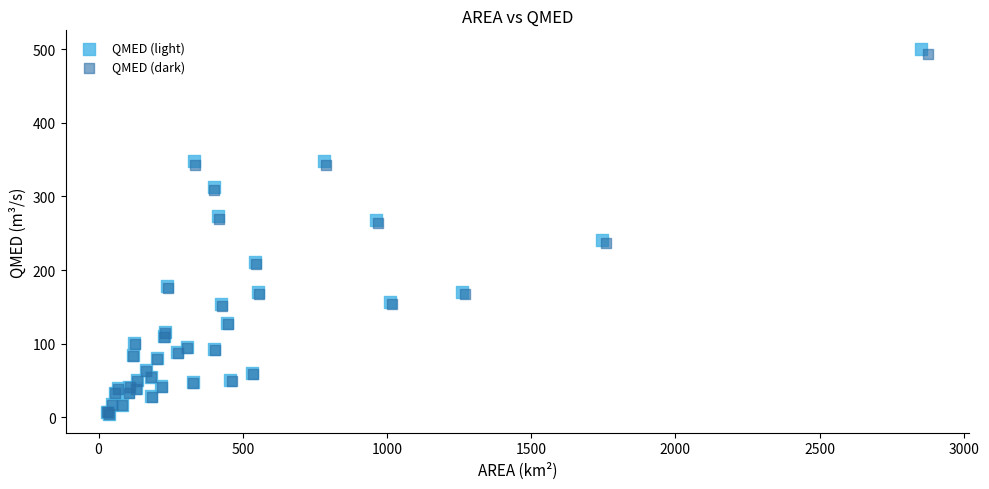

Which series has the largest Y range (max minus min)?

QMED (light)